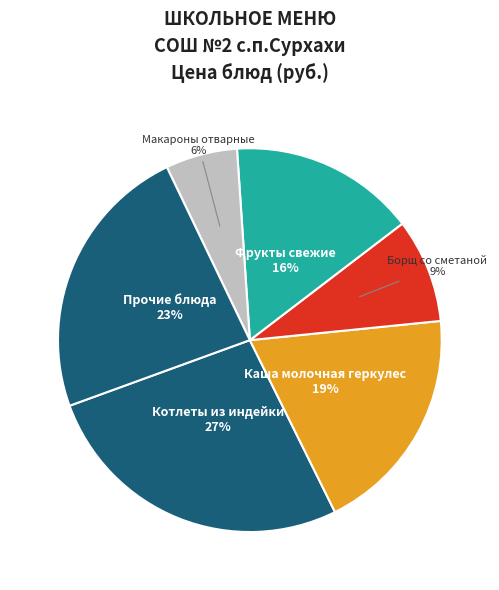

What is the largest slice in the pie chart?

Котлеты из индейки